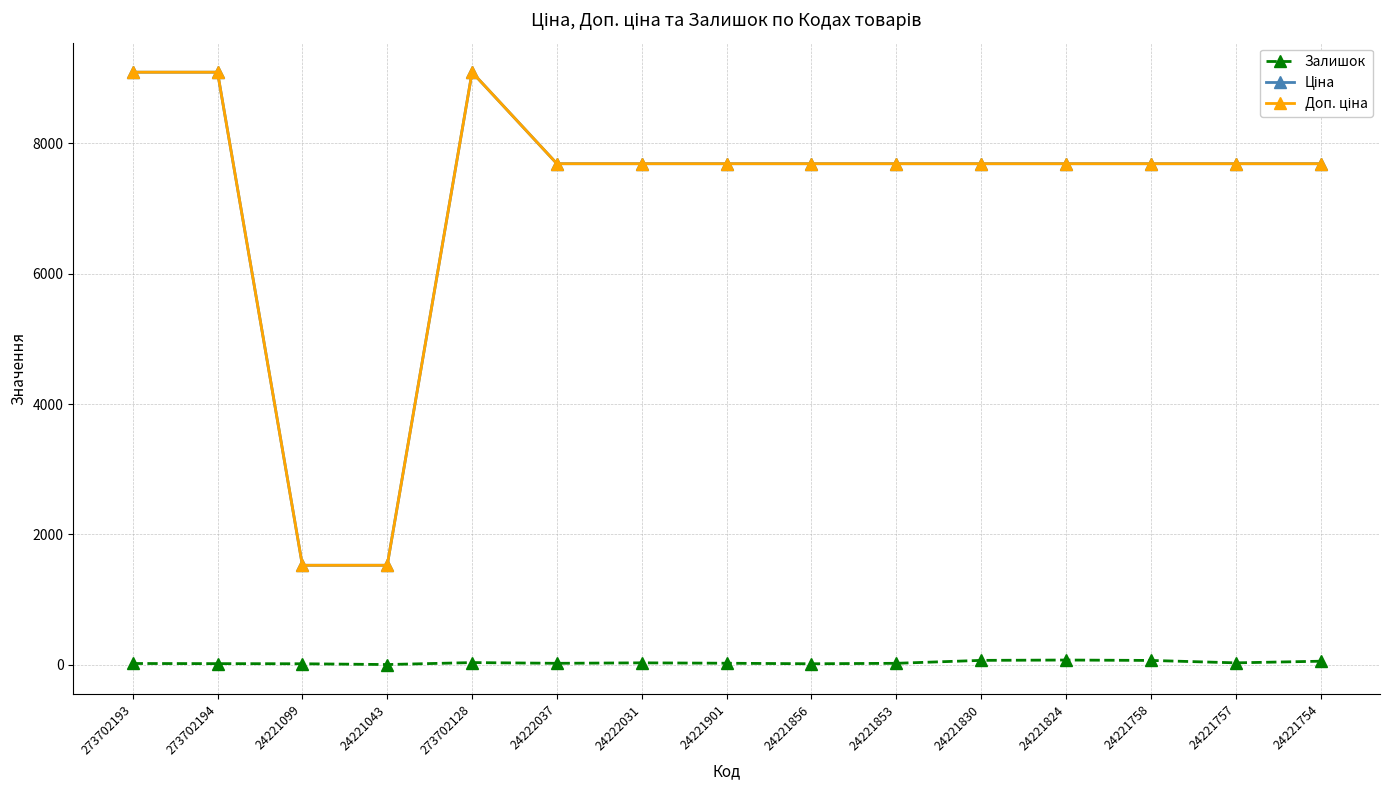

Is it true that Залишок equals 34.0 at 273702128?

True